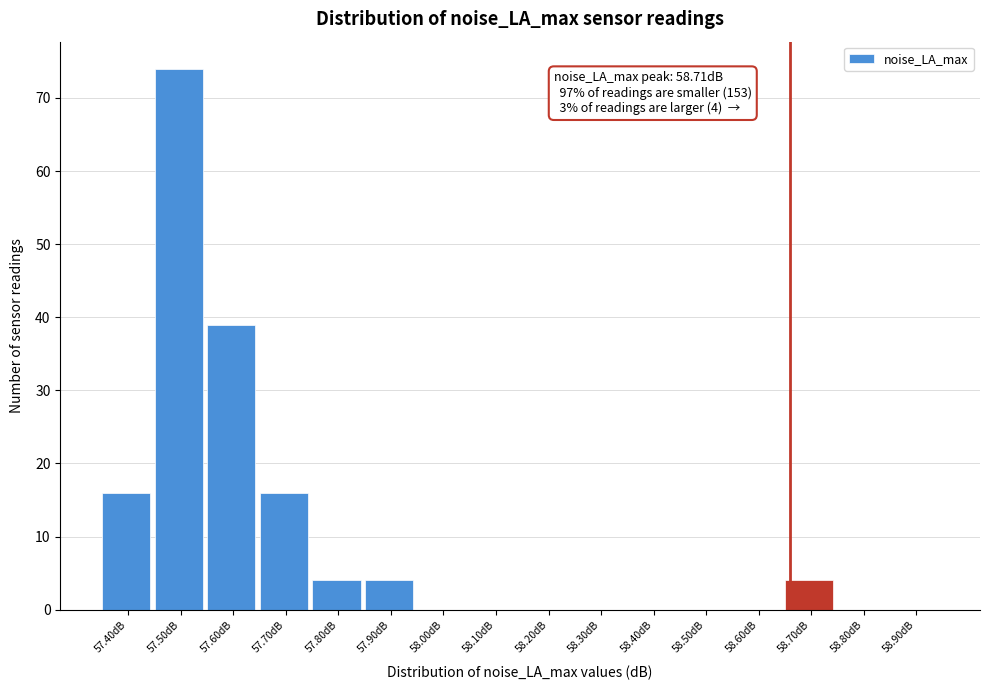

Reading right to left, list all the values displayed in this chart.

58.90dB=0	58.80dB=0	58.70dB=4	58.60dB=0	58.50dB=0	58.40dB=0	58.30dB=0	58.20dB=0	58.10dB=0	58.00dB=0	57.90dB=4	57.80dB=4	57.70dB=16	57.60dB=39	57.50dB=74	57.40dB=16